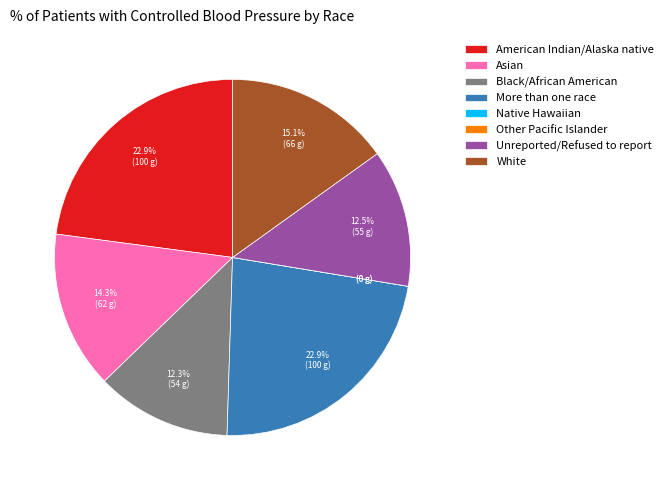

Is there a majority slice in this chart?

No